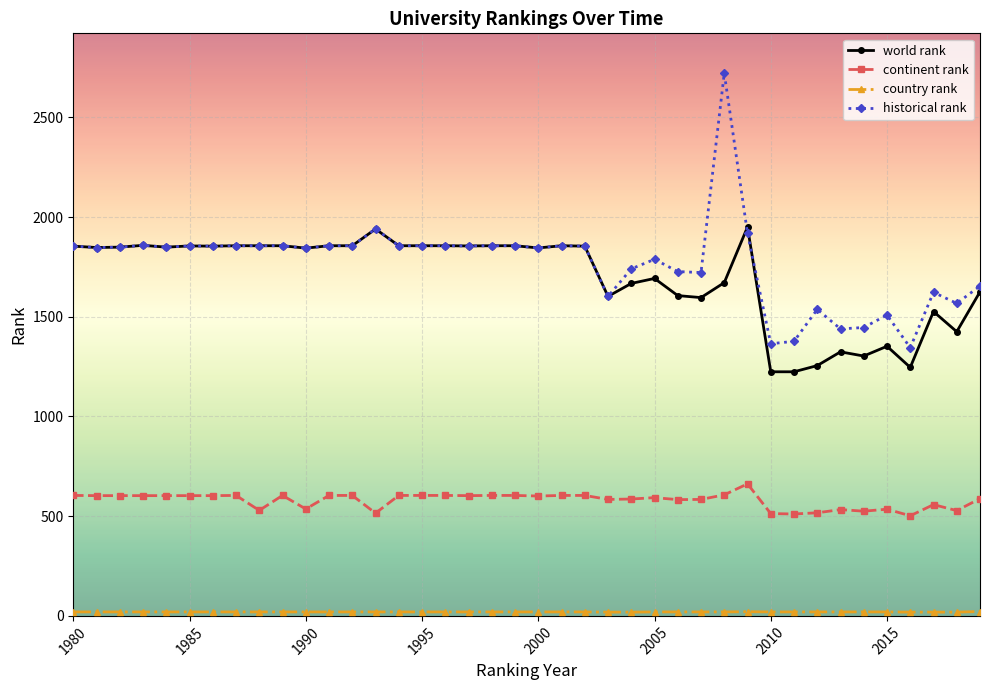

What is the greatest value displayed?

2721.0